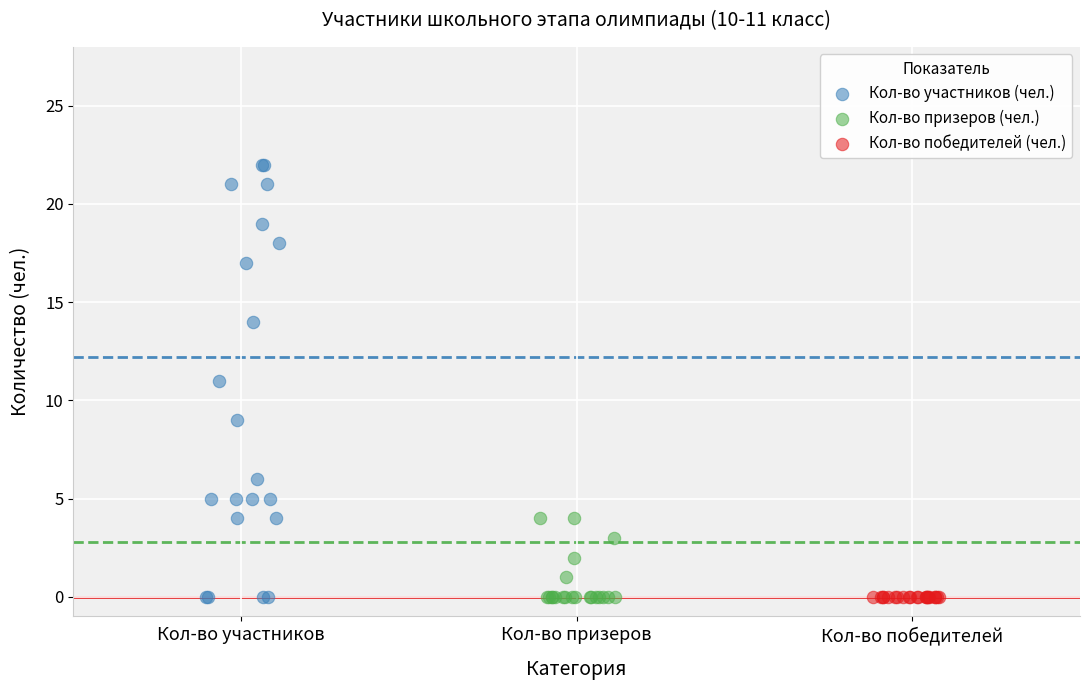

What are all the series names shown in the legend?

Кол-во участников (чел.), Кол-во призеров (чел.), Кол-во победителей (чел.)